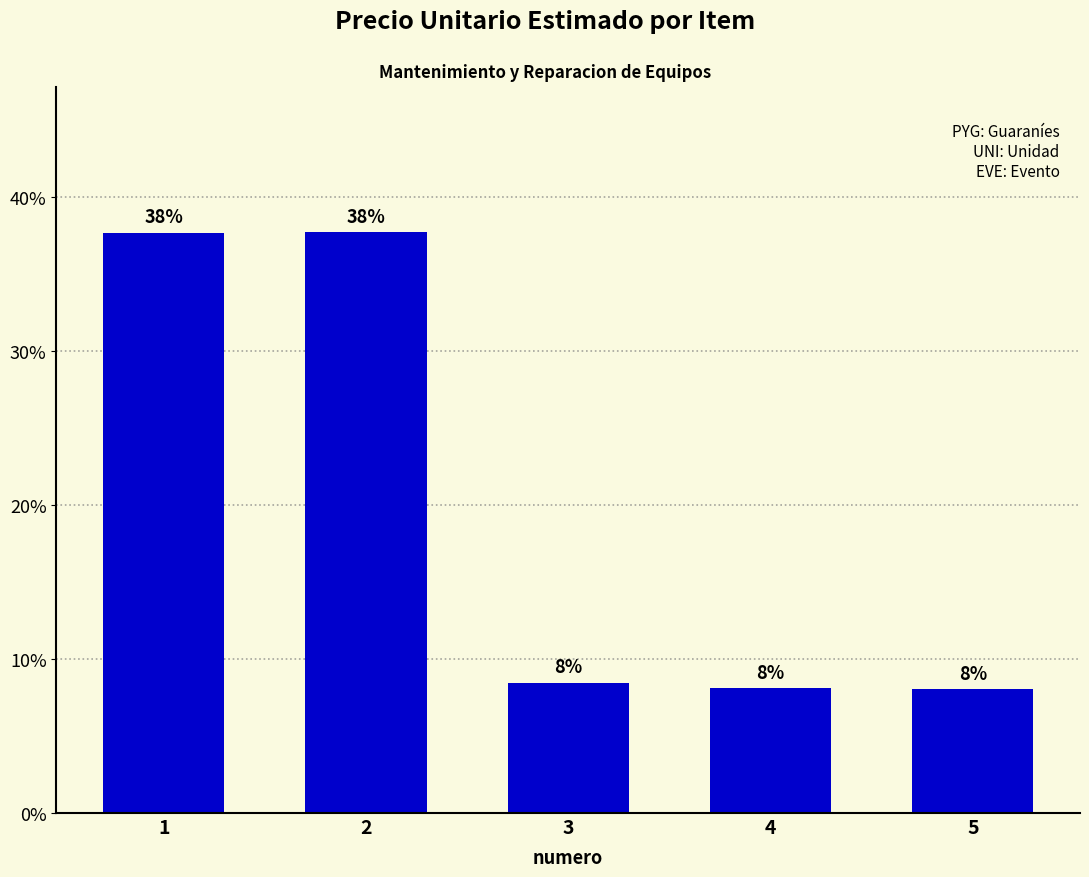

What is the difference between the values at 3 and 2?

29.2